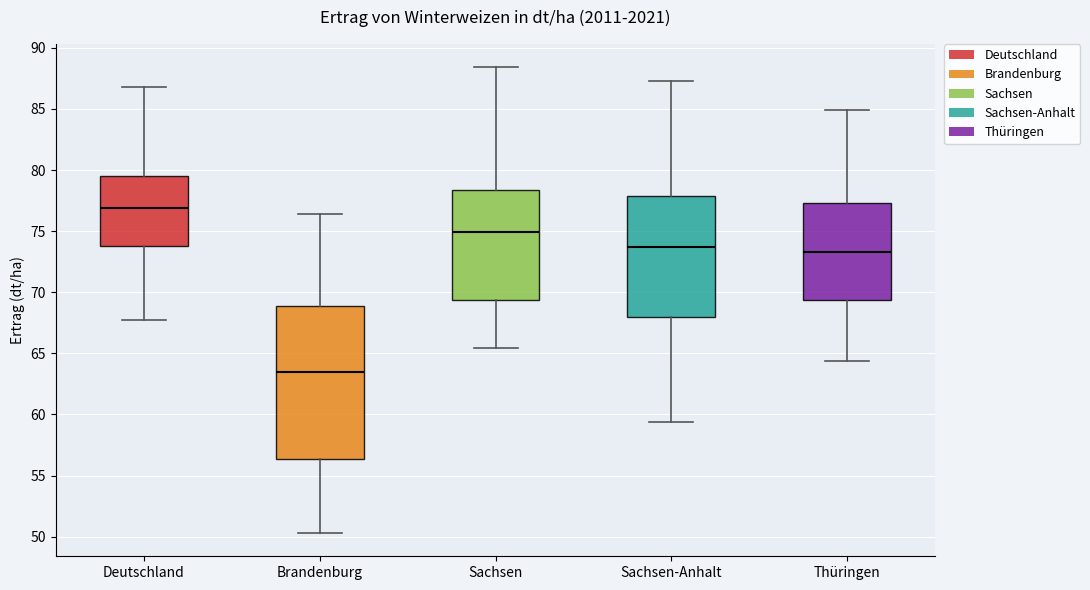

Where does the upper whisker of the box for Thüringen end on the y-axis? The values are not printed on the chart, so give them approximately, as read against the axis.

85.0